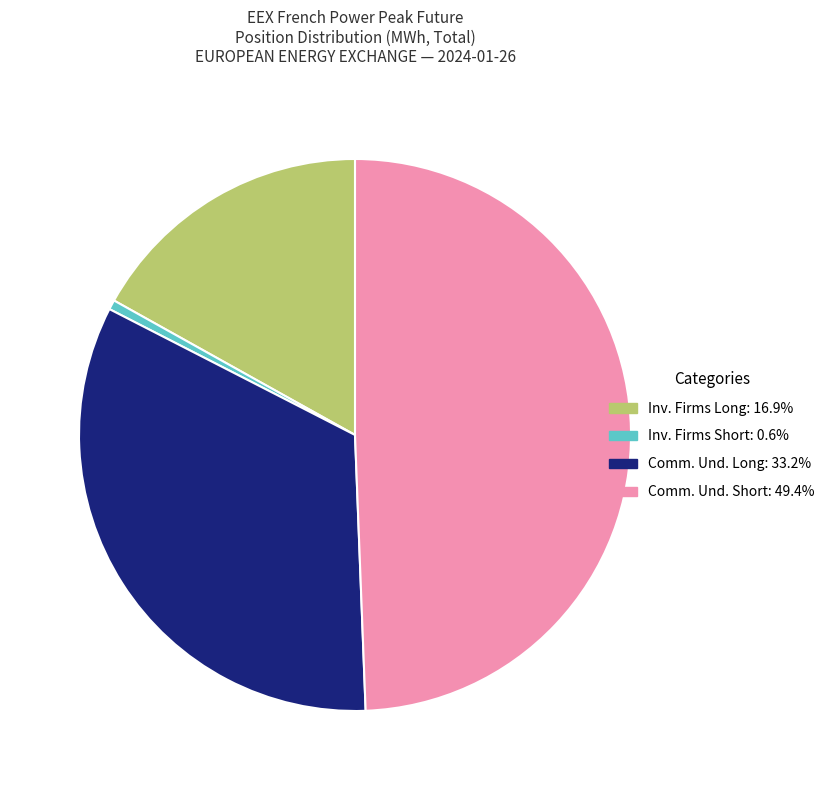

Is there any slice that represents more than half of the pie?

No